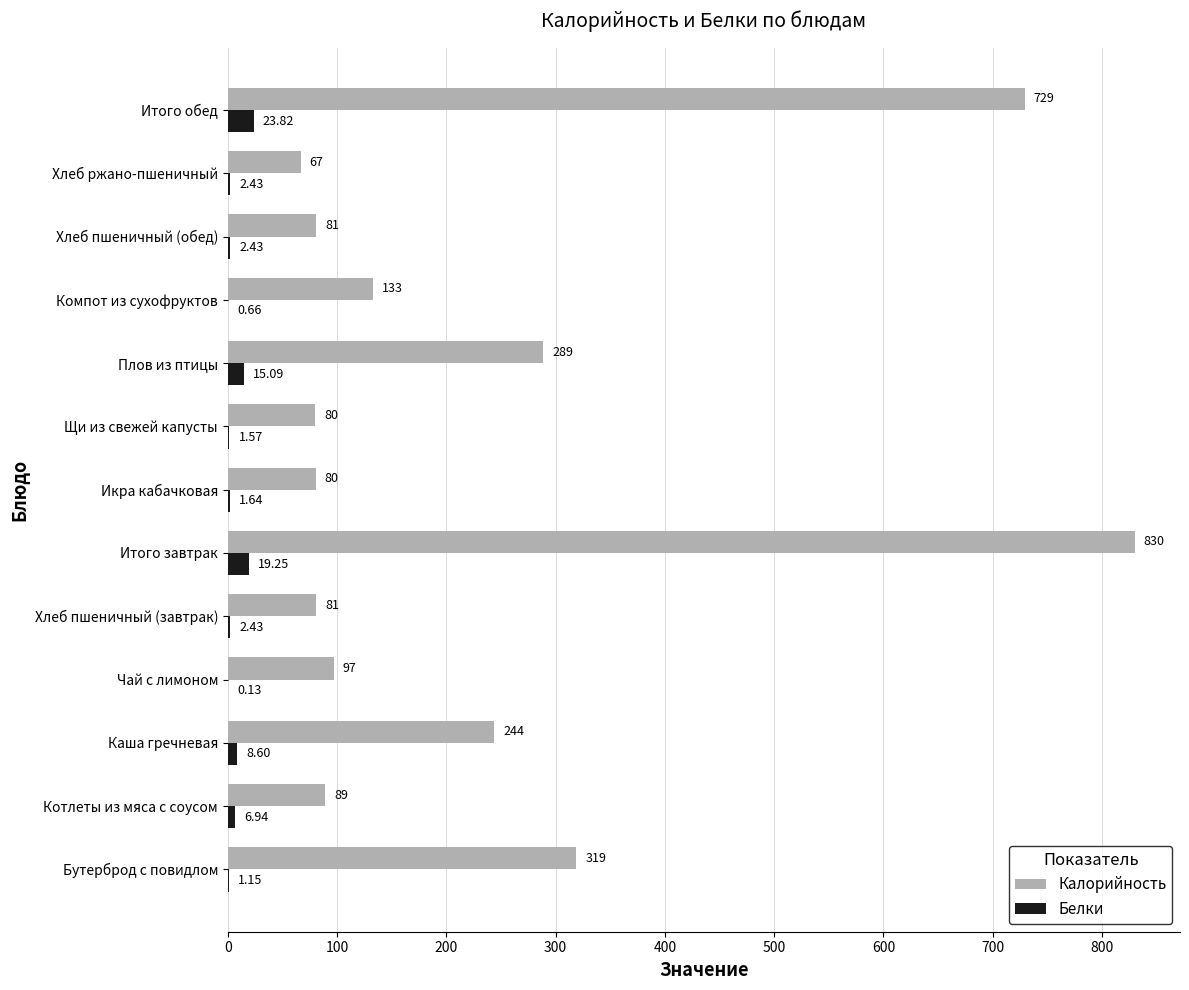

What is the average value of the Калорийность series?

239.9